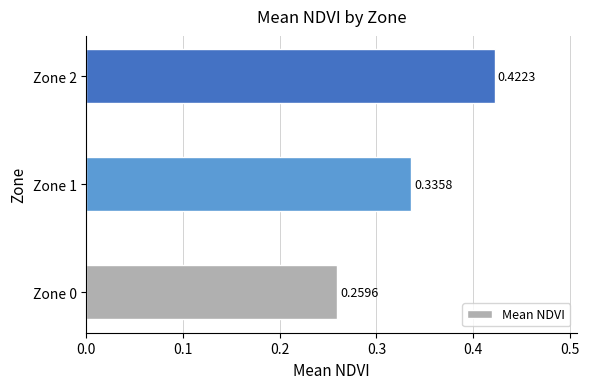

Are the bars grouped side by side (vs. stacked)?

No